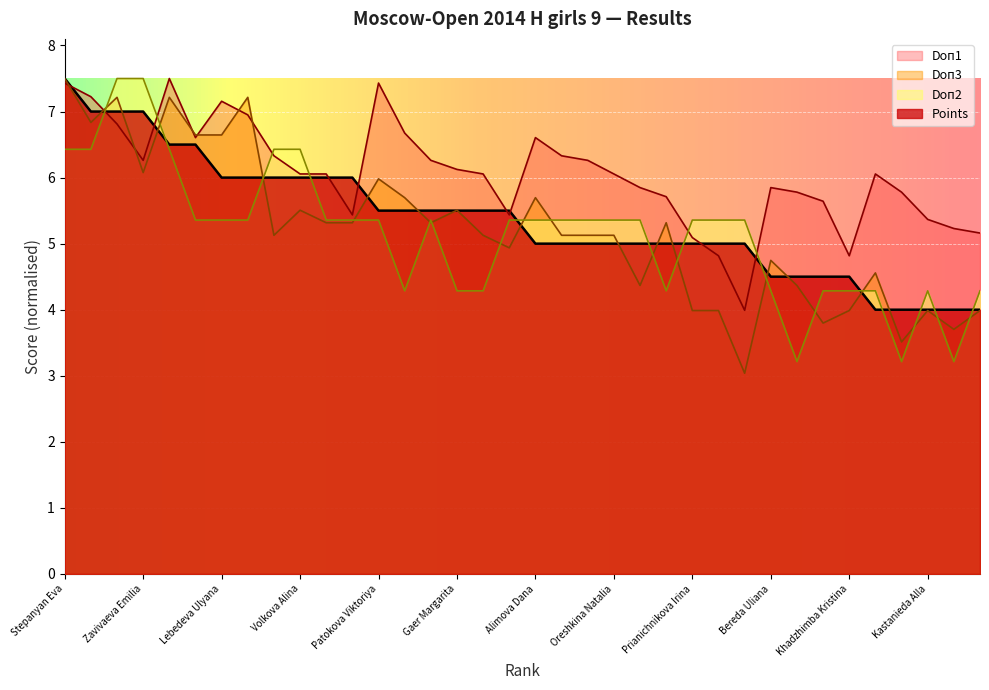

What is the value of the Doп2 point at the 32nd from the left?

4.3